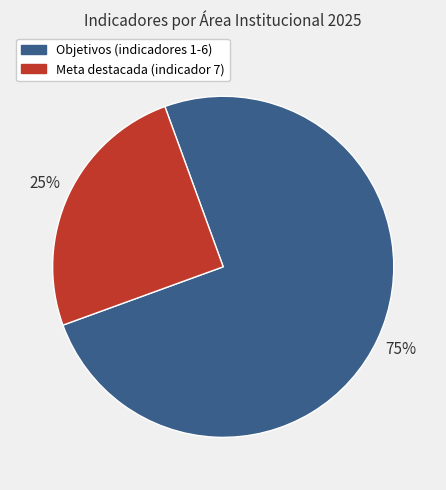

To the nearest percent, what is the average slice percentage?

50%